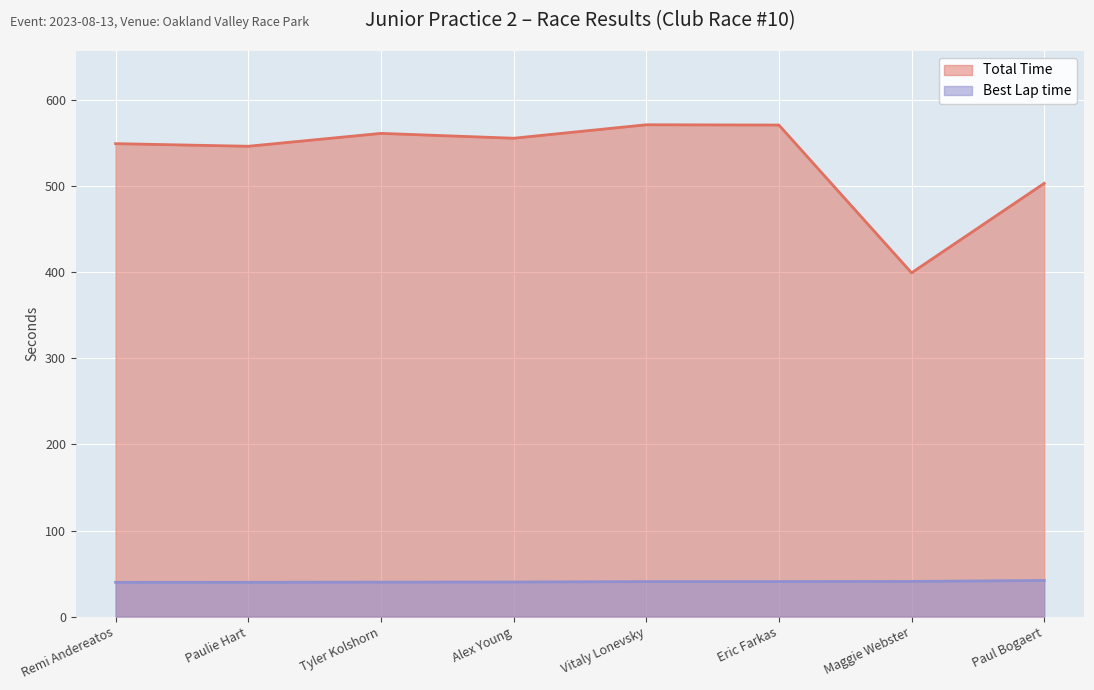

What is the value of the Best Lap time point at the 3rd from the left?

40.0